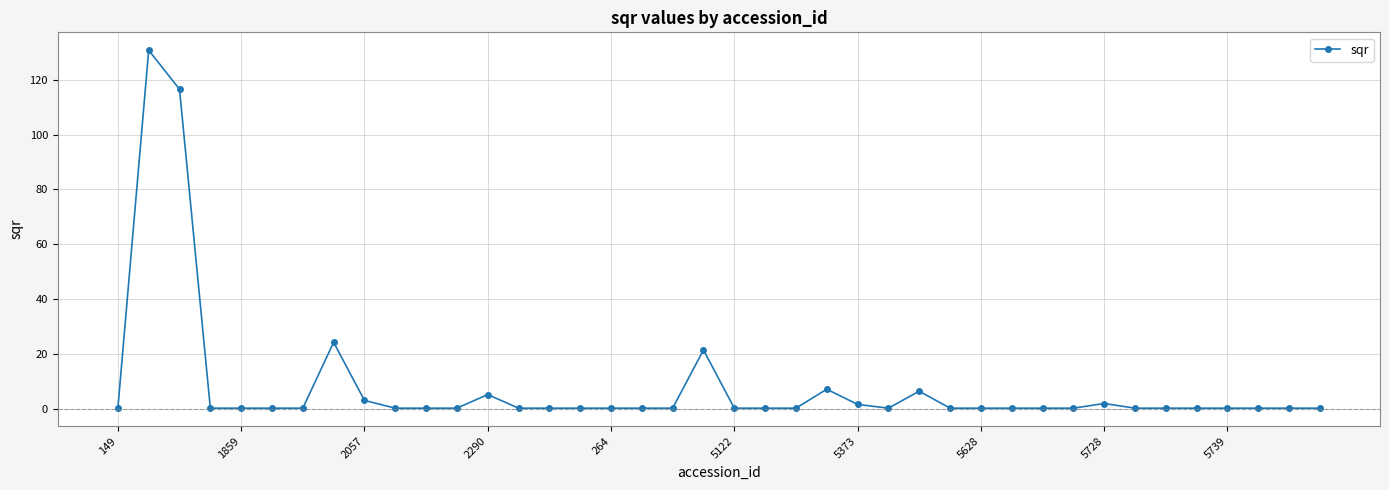

What is the difference between the maximum and minimum values?

130.5